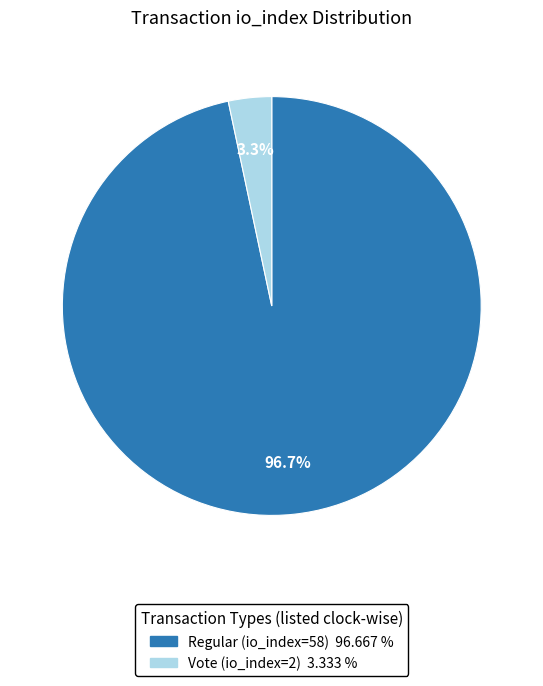

Is it true that Regular (io_index=58) is 90% of the pie?

False